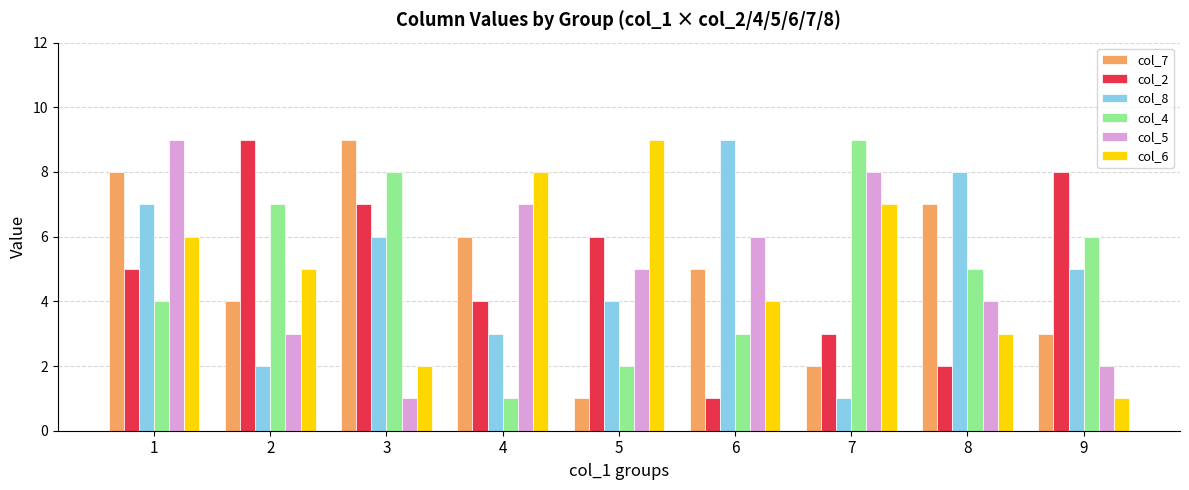

What is the spread (max minus min) of values at 8?

6